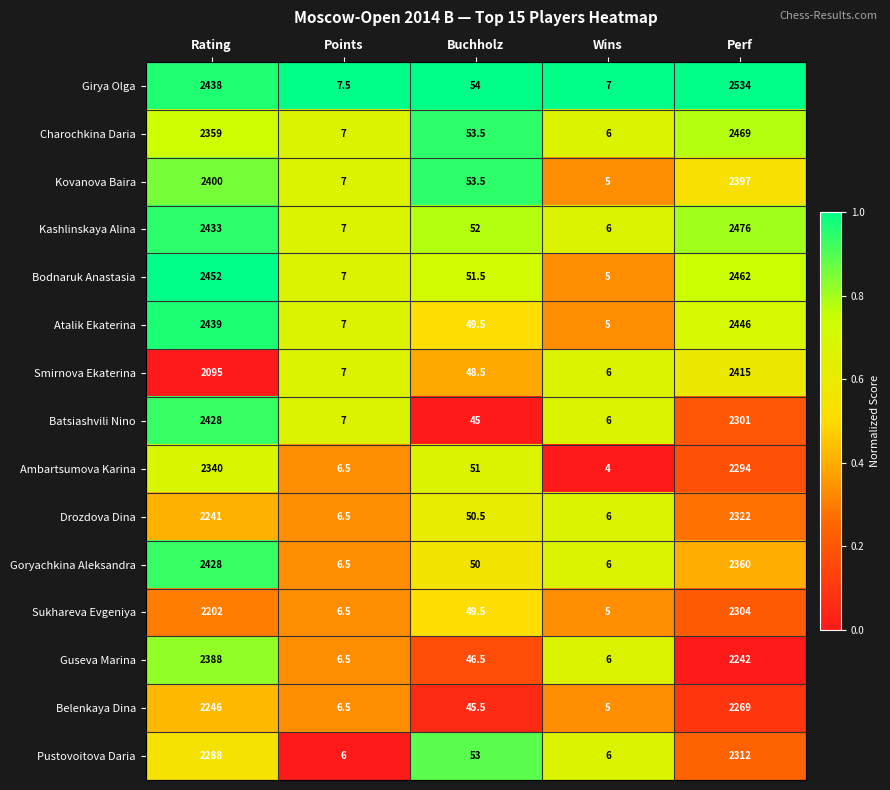

Rank the categories by Drozdova Dina value from lowest to highest.

Wins, Points, Buchholz, Rating, Perf